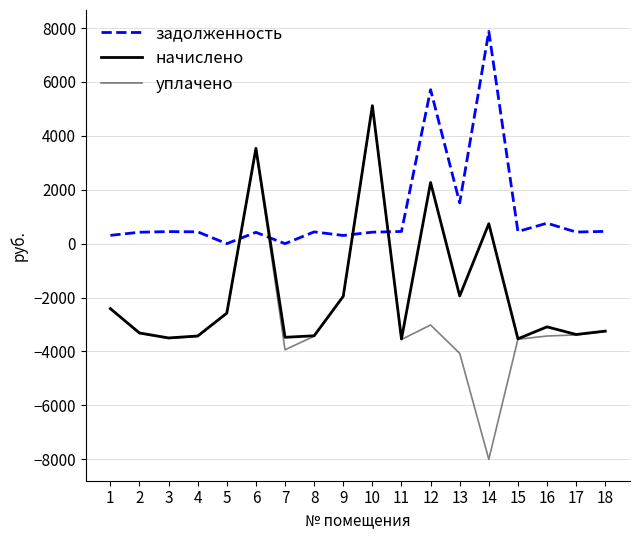

True or false: уплачено has a value of -3514.9 at 3.

True